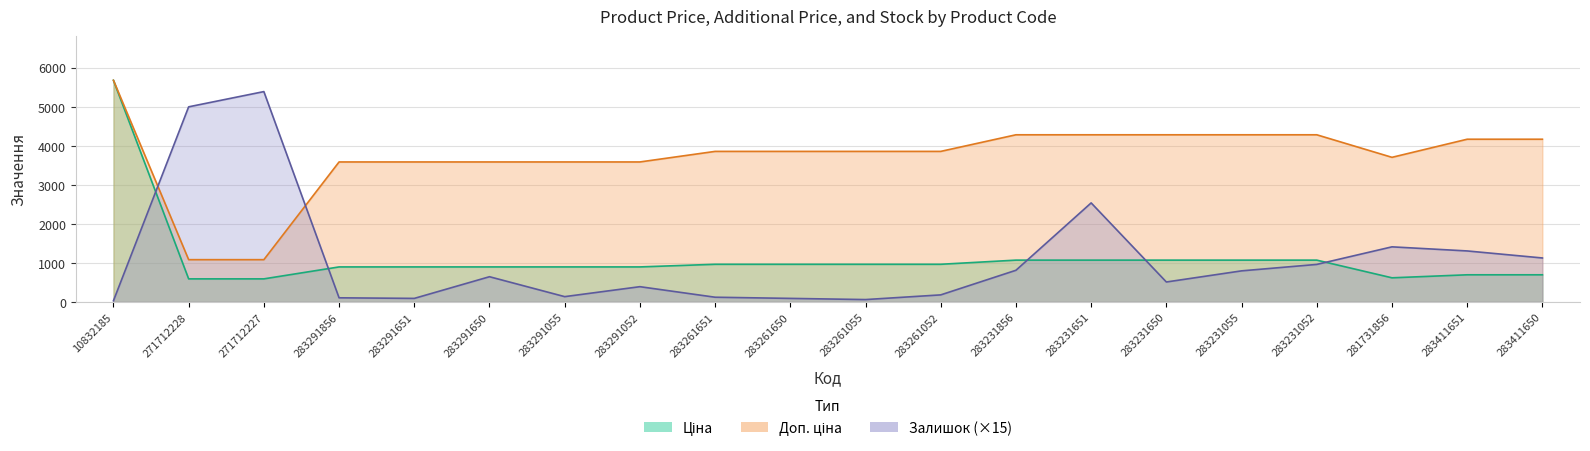

What is the difference between the Залишок values at 10832185 and 283231052?

930.0